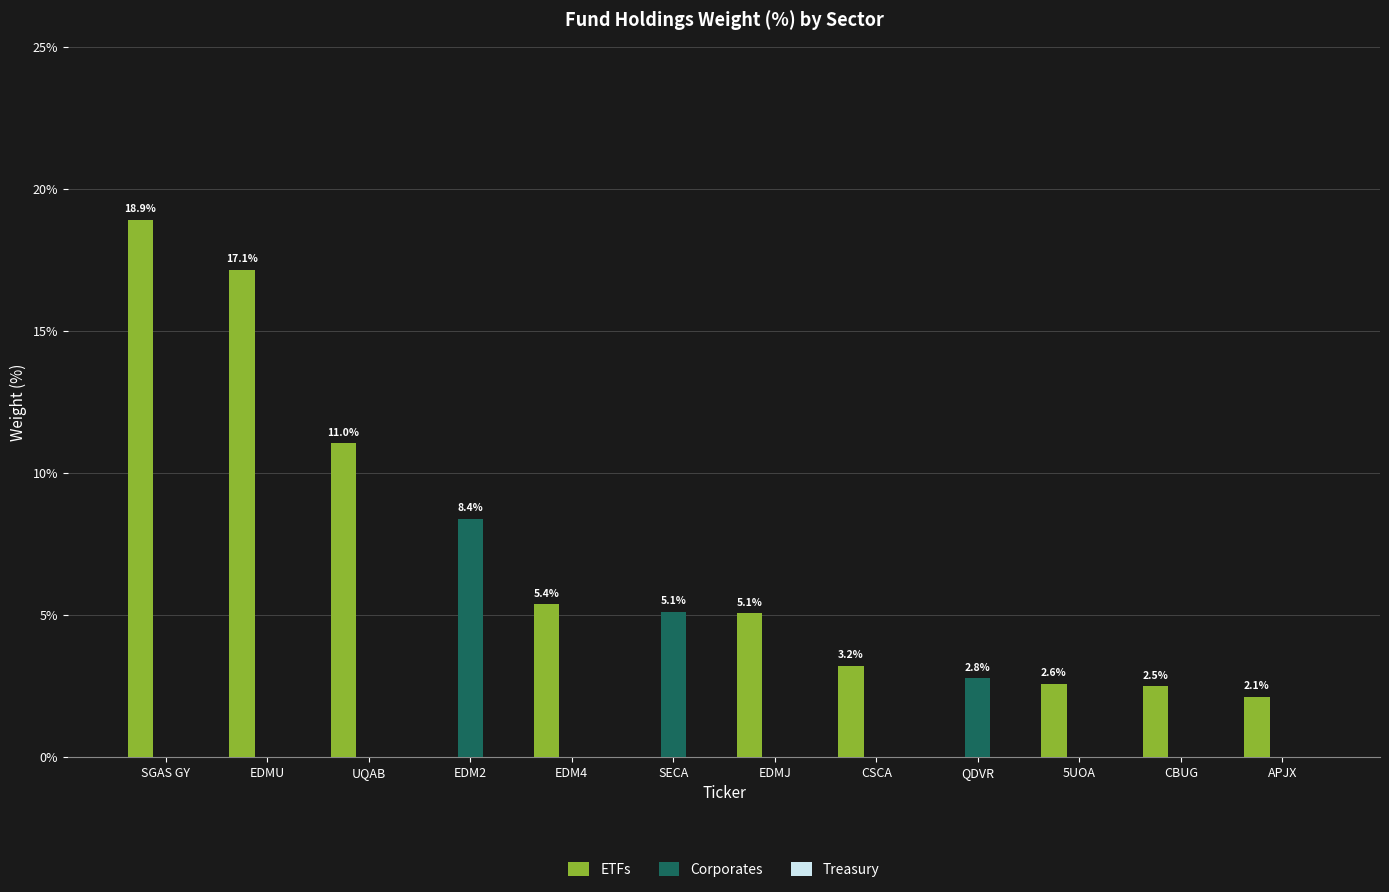

What is the approximate value of ETFs at CBUG?

2.5